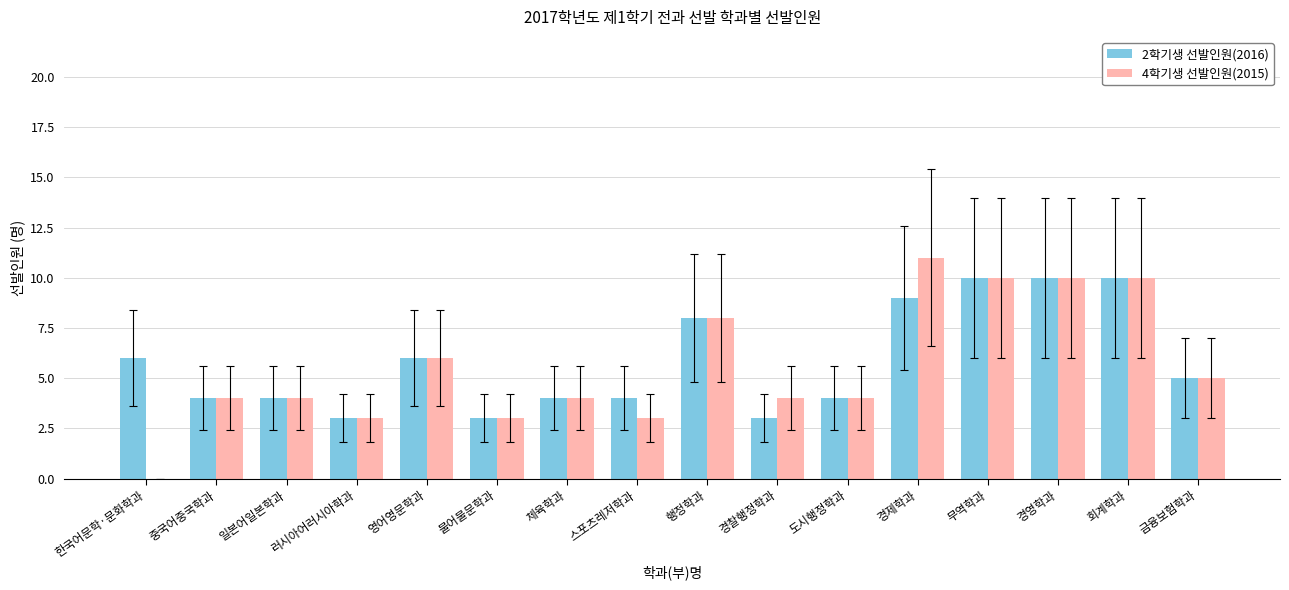

Which series has the widest spread of values?

4학기생 선발인원(2015)